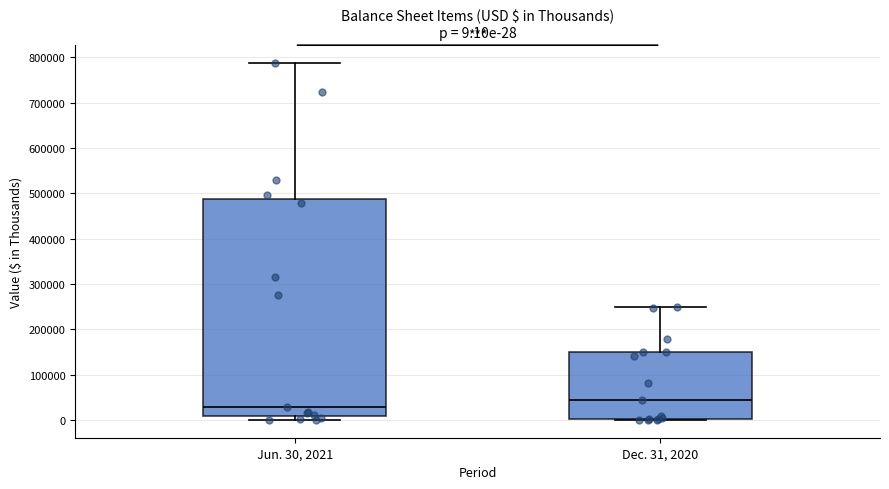

Comparing the boxes themselves (not the whiskers), which one is the tallest?

Jun. 30, 2021